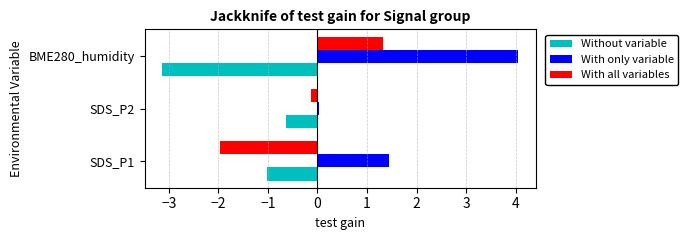

Which series has the widest spread of values?

With only variable